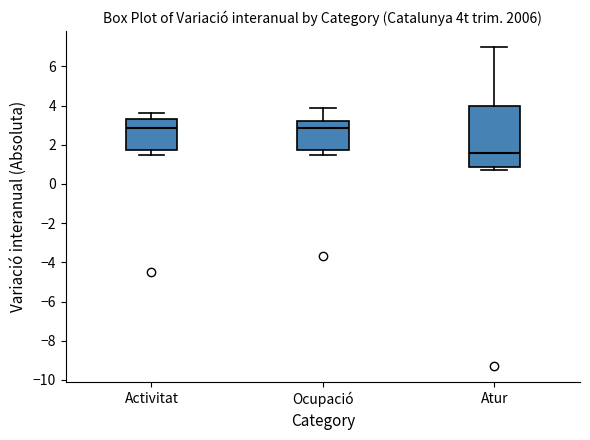

Reading left to right, transcribe this box plot: for each box, give where its median line is, the range the box spans, and where its two whiskers end, as read against the y-axis. The values are not printed on the chart, so give them approximately, as read against the axis.

Activitat: median 2.8, box 1.8 to 3.4, whiskers 1.6 to 3.6
Ocupació: median 2.8, box 1.8 to 3.2, whiskers 1.6 to 4.0
Atur: median 1.6, box 0.8 to 4.0, whiskers 0.8 (just below the box's lower edge) to 7.0